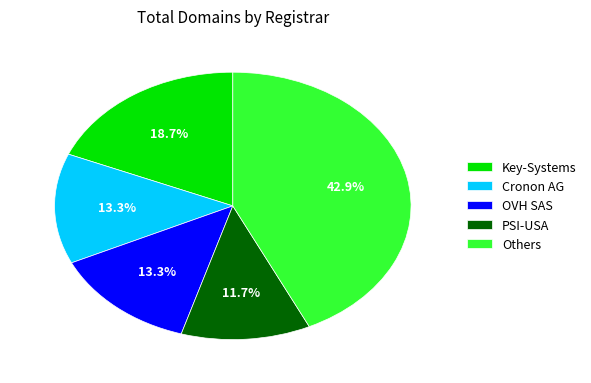

Is there a majority slice in this chart?

No